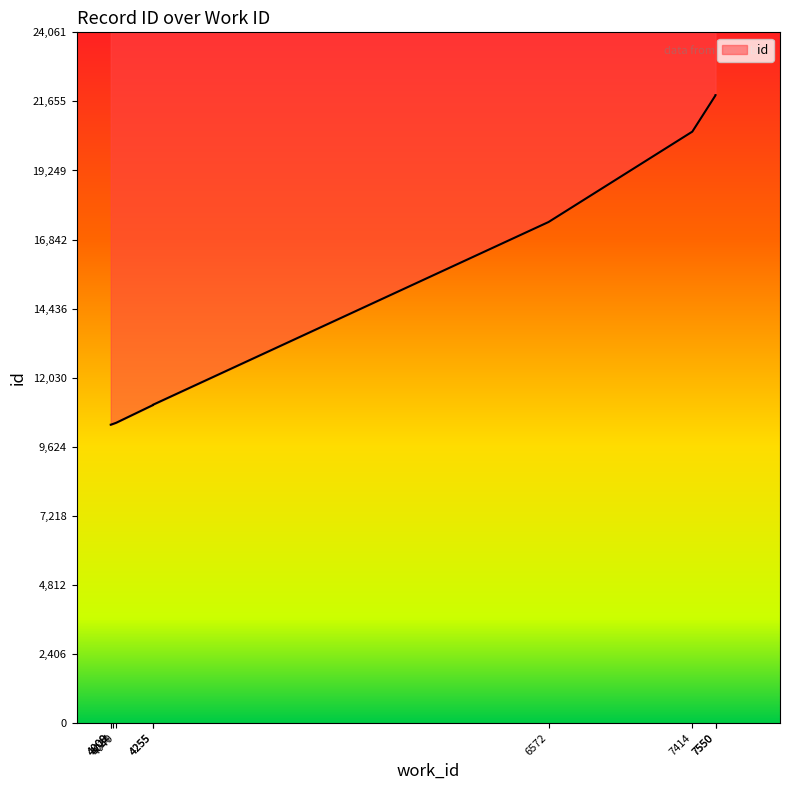

The chart shows a value of 8771 at 7414. True or false?

False